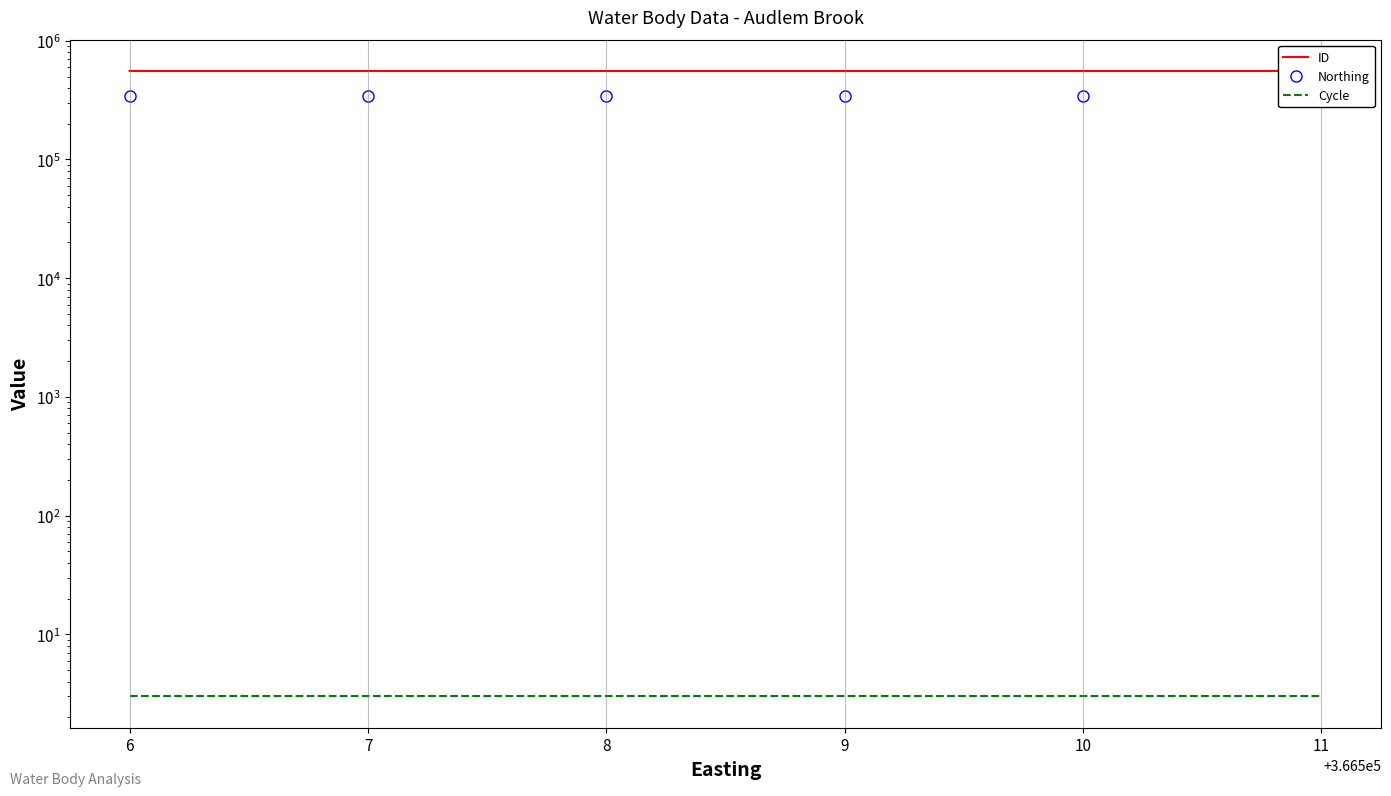

What is the minimum value shown in the chart?

3